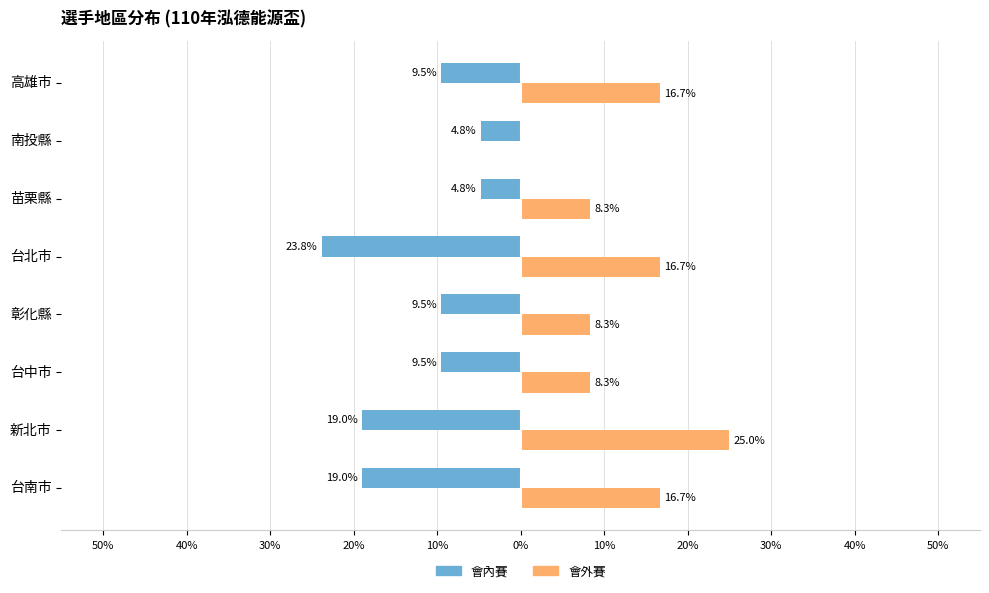

What are all the series names shown in the legend?

會內賽, 會外賽